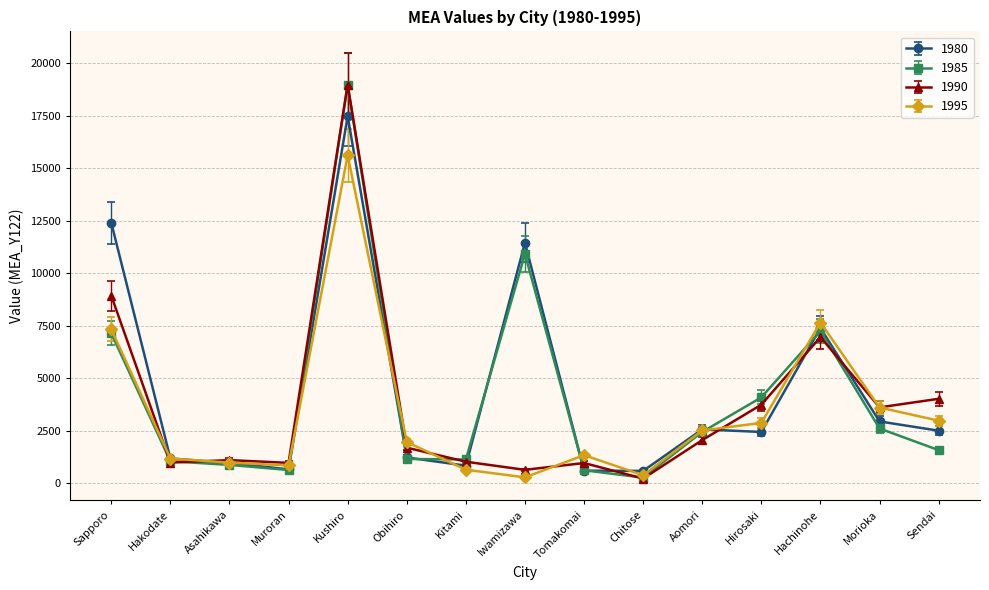

True or false: 1995 has more than 2 interior local peaks.

True